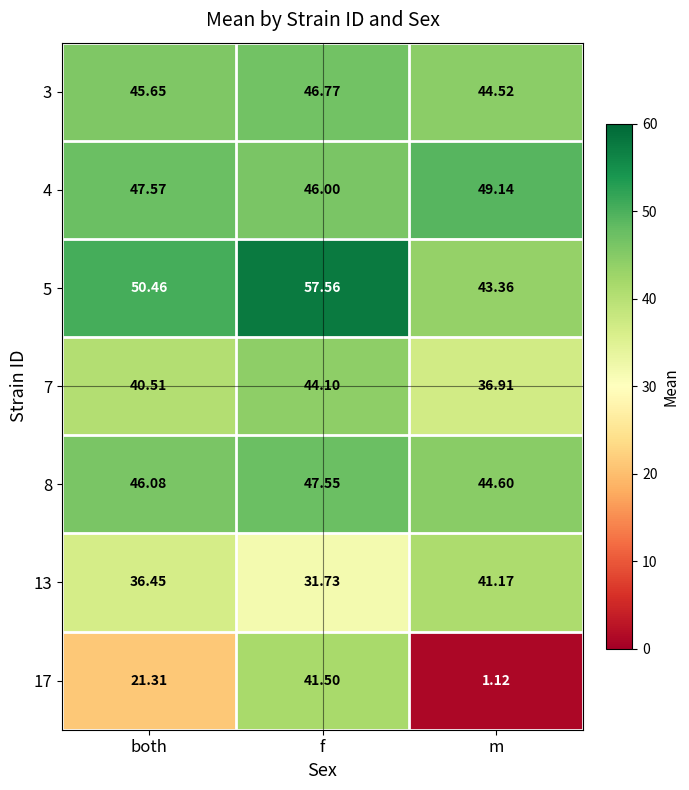

At which category is the sum across all series the highest?

f